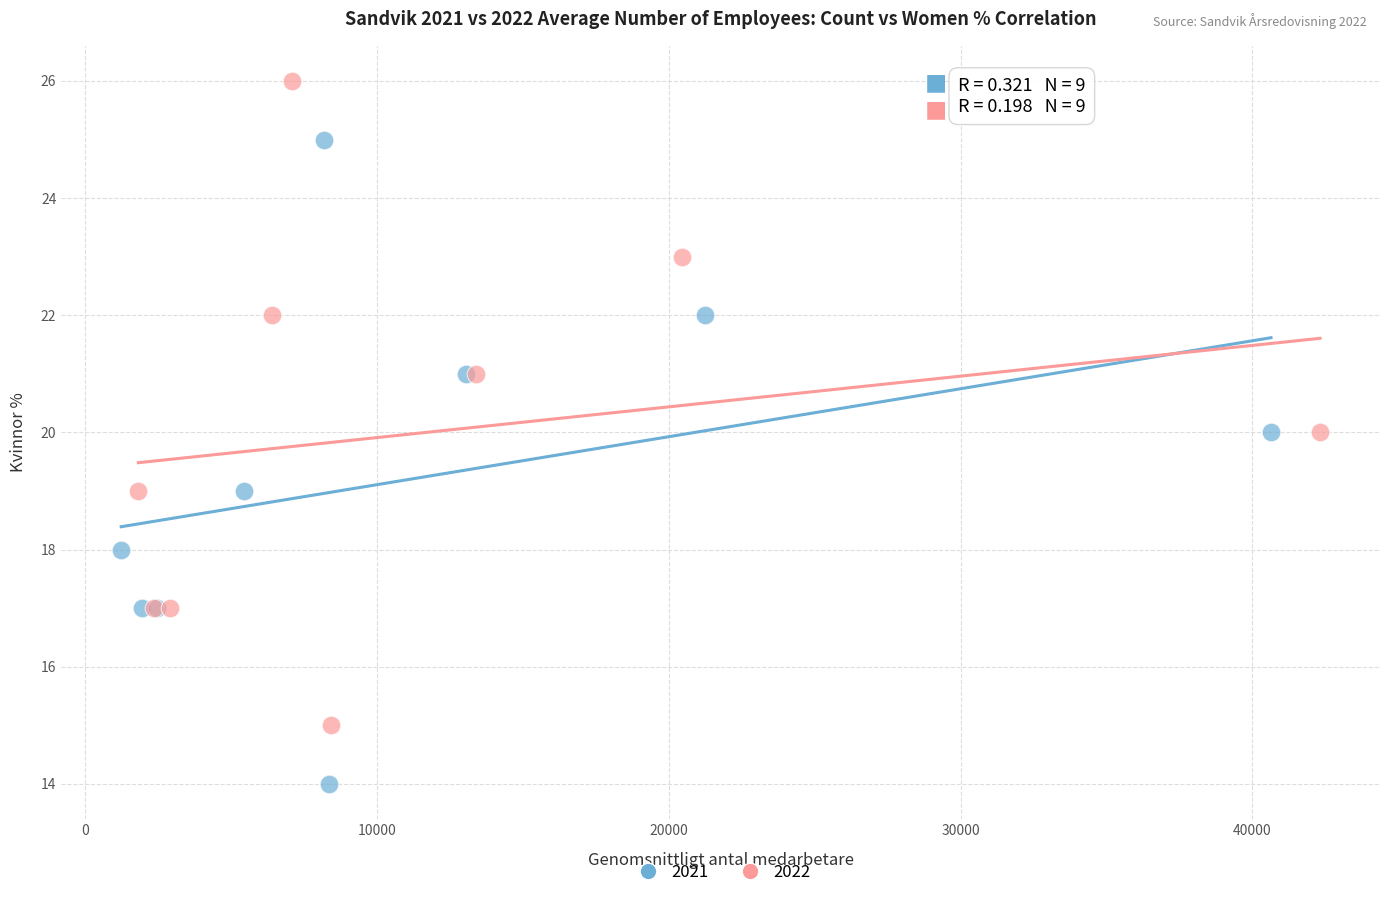

Which series contains the lowest Y value?

2021